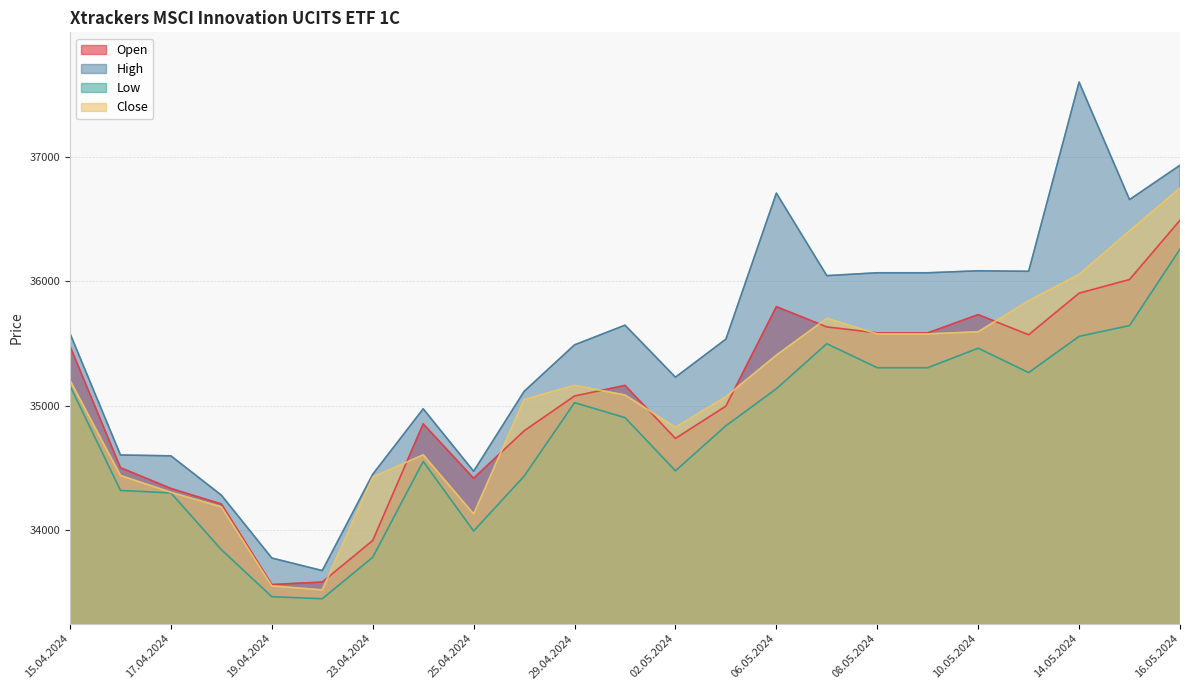

At which label does Open first exceed 35077?

15.04.2024